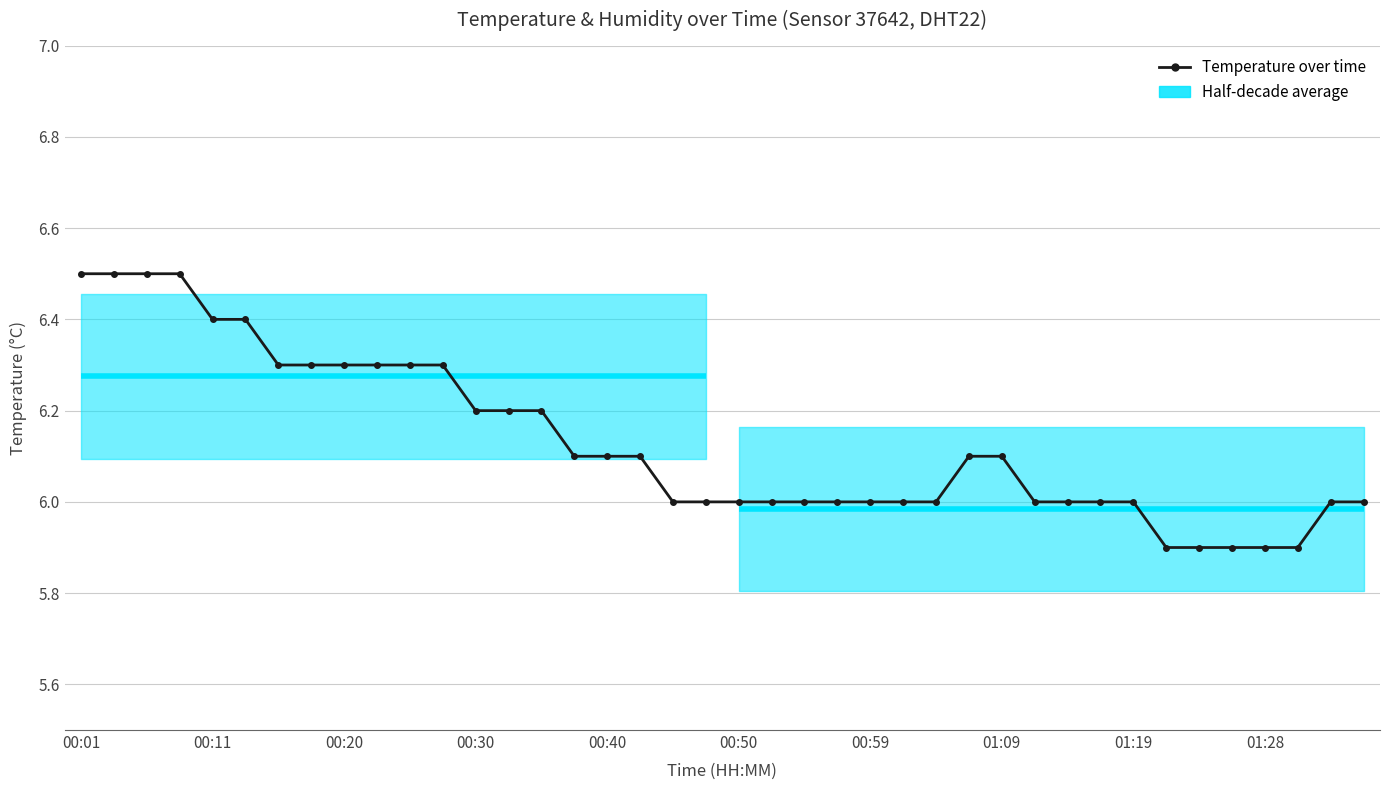

The value at 30 is 3.9. True or false?

False